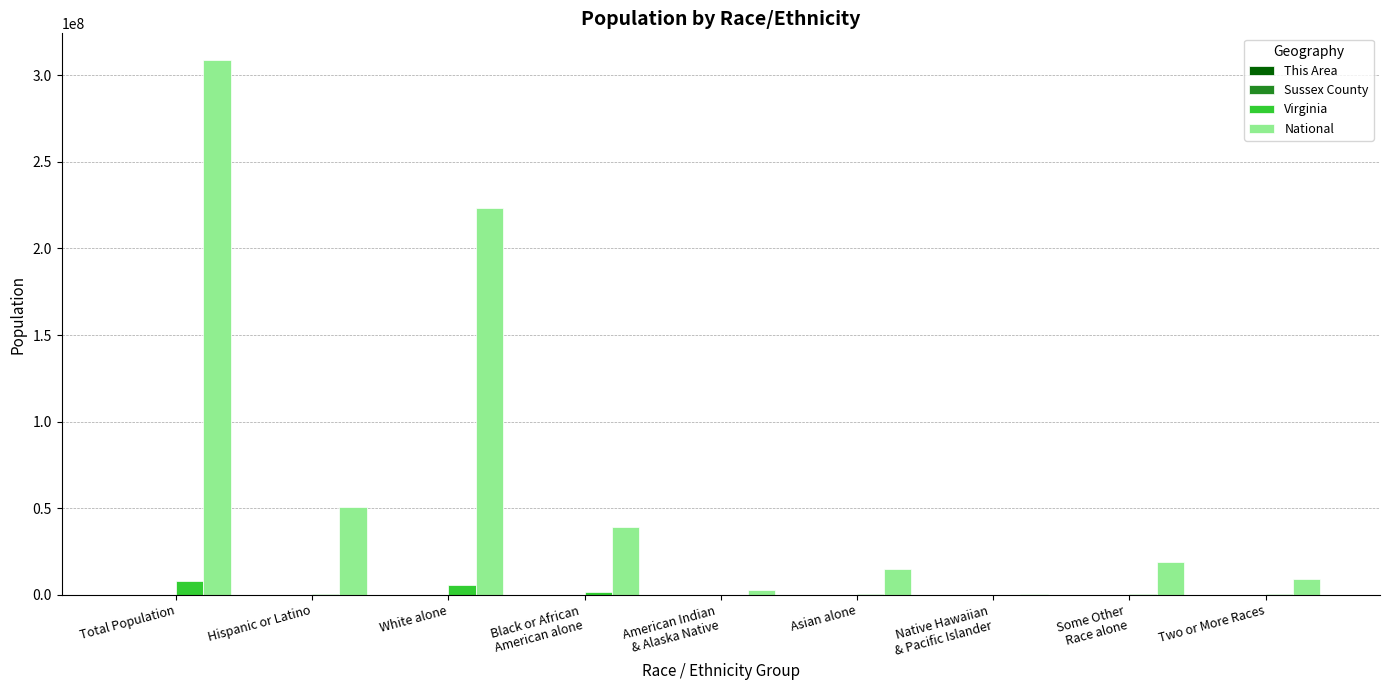

Which series has the largest range (max minus min)?

National